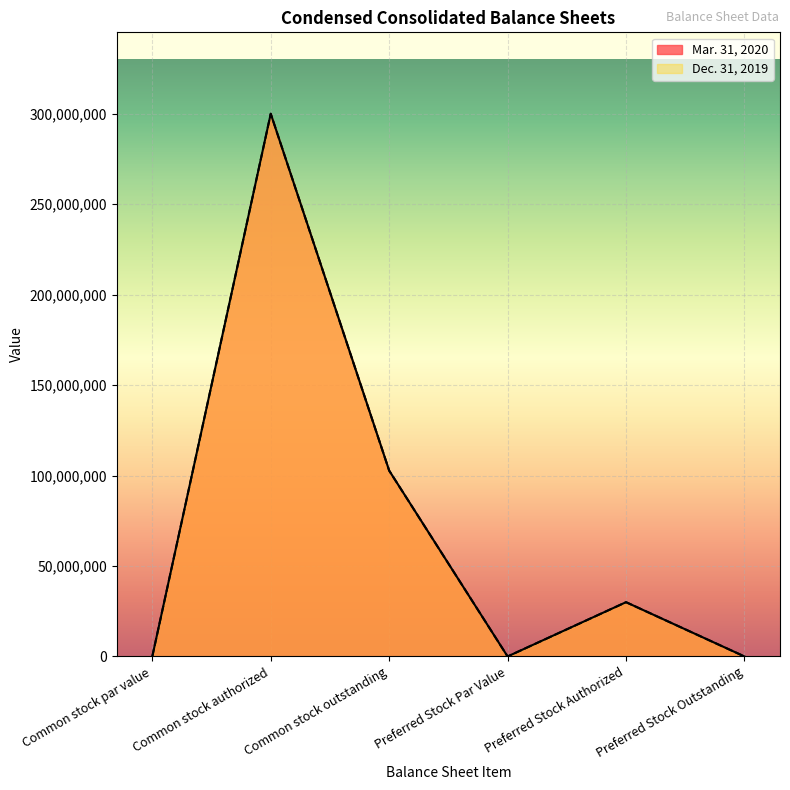

How many Mar. 31, 2020 values are between 0 and 102730891?

5